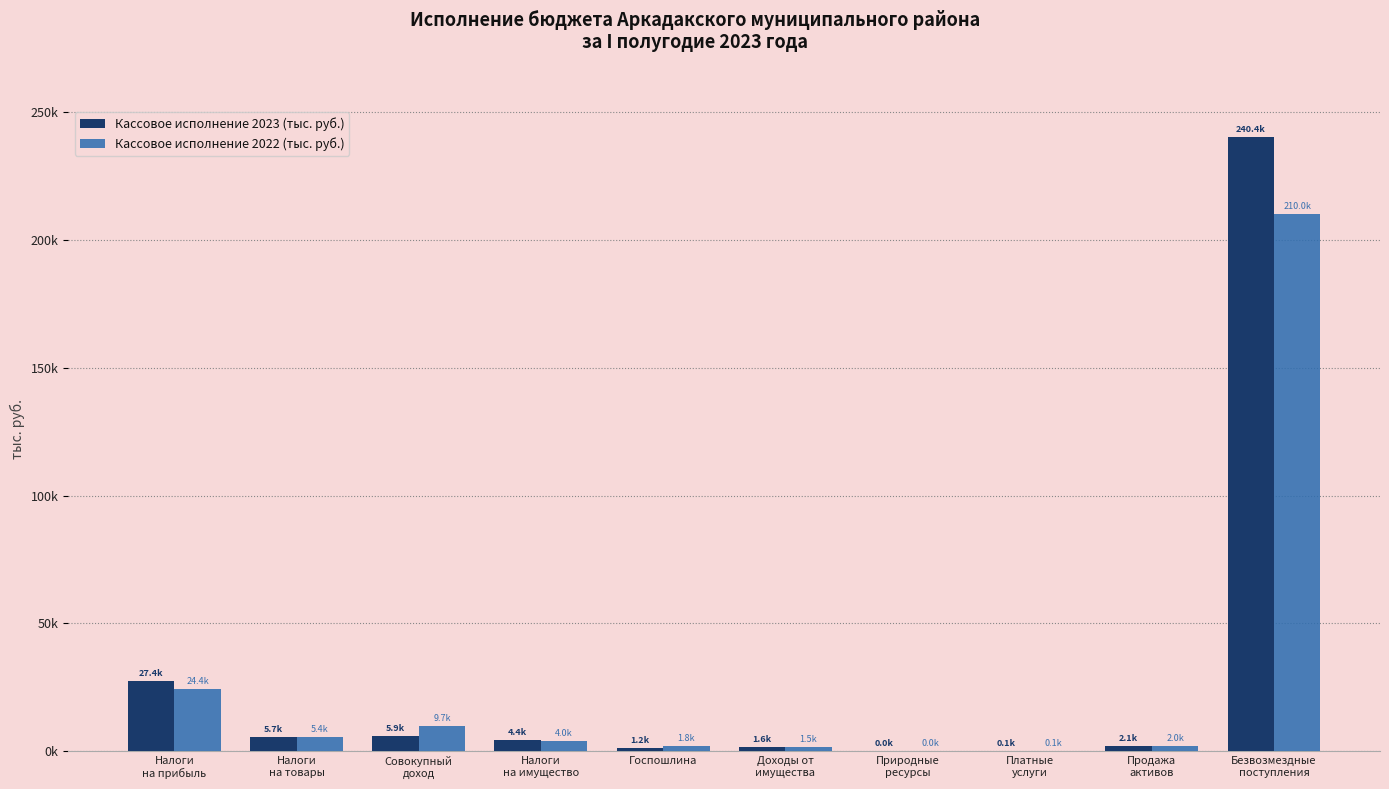

What is the difference between the maximum and minimum values in the Кассовое исполнение 2022 (тыс. руб.) series?

210009.4